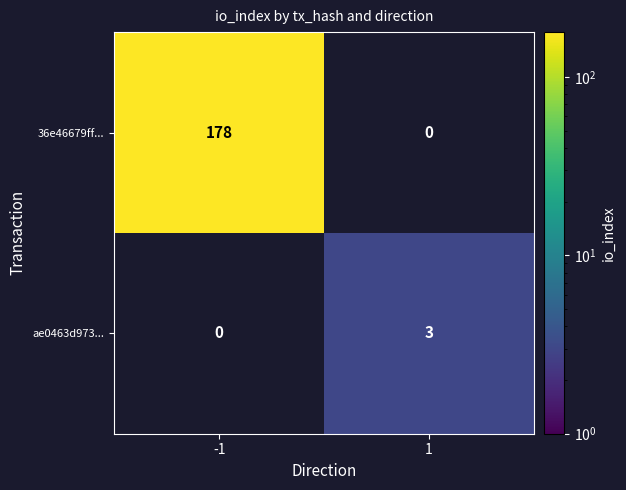

The ae0463d973... series shows 3 at 1. True or false?

True